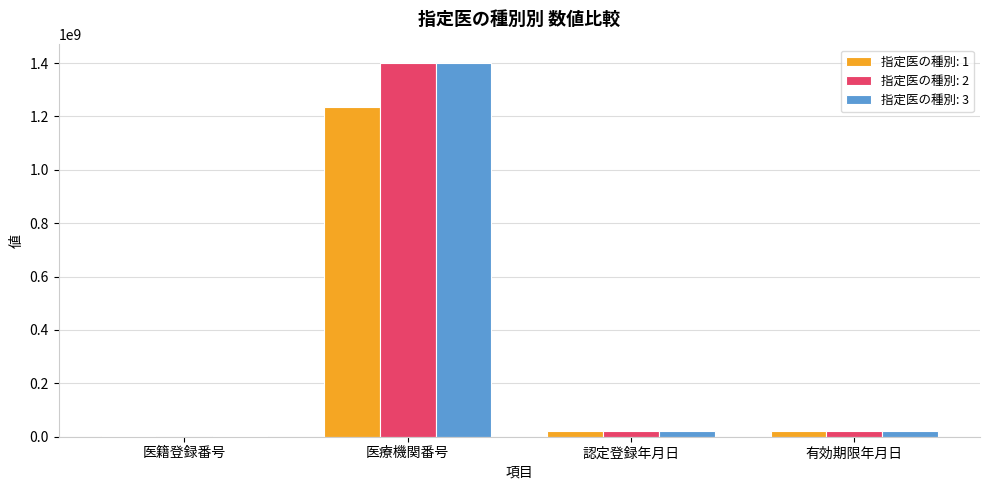

How many data points does each series have?

4